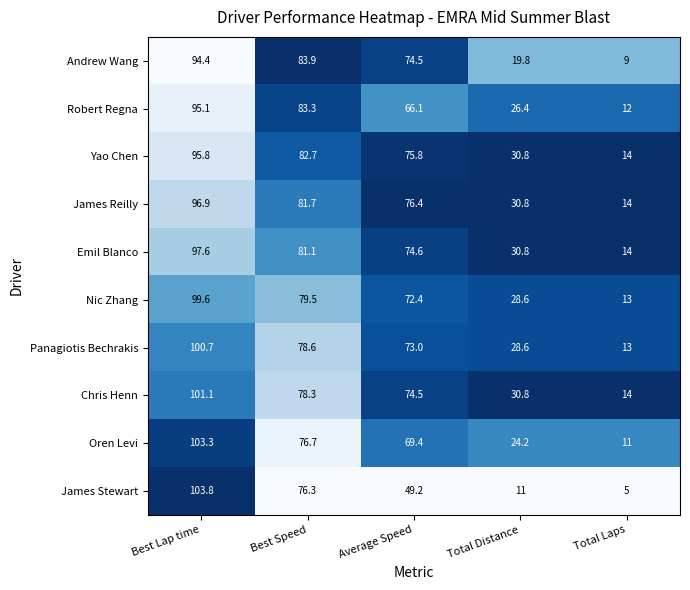

The value of Oren Levi at Best Lap time is 103.3. True or false?

True